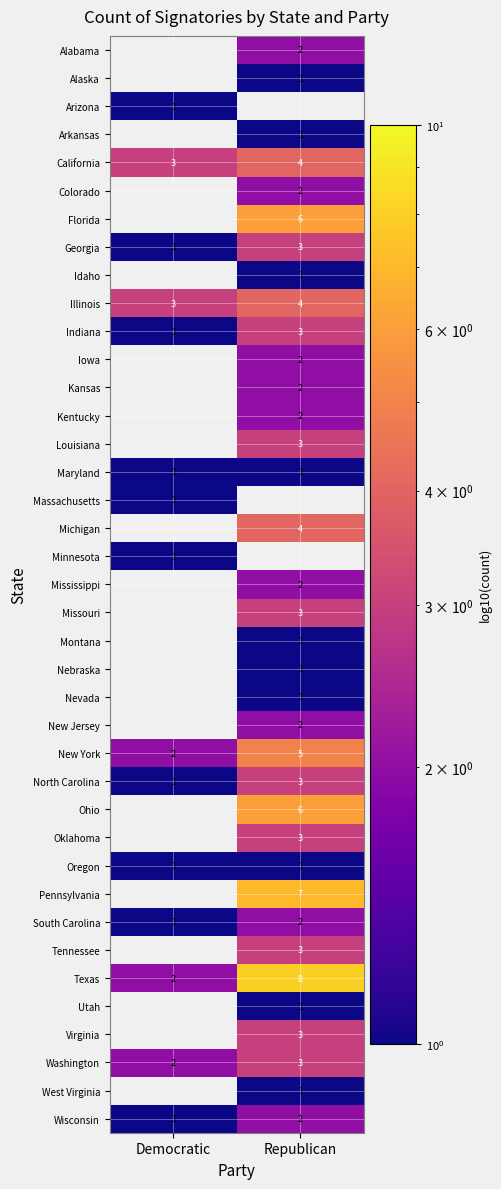

What is the smallest value displayed?

1.0